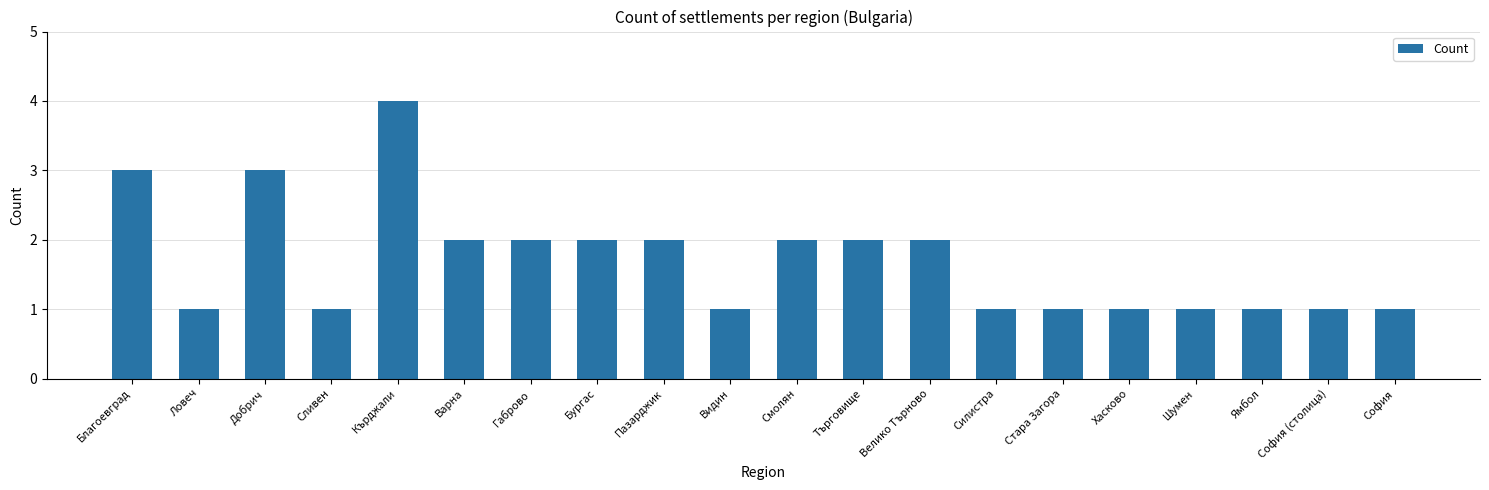

Reading right to left, list all the values displayed in this chart.

1	1	1	1	1	1	1	2	2	2	1	2	2	2	2	4	1	3	1	3